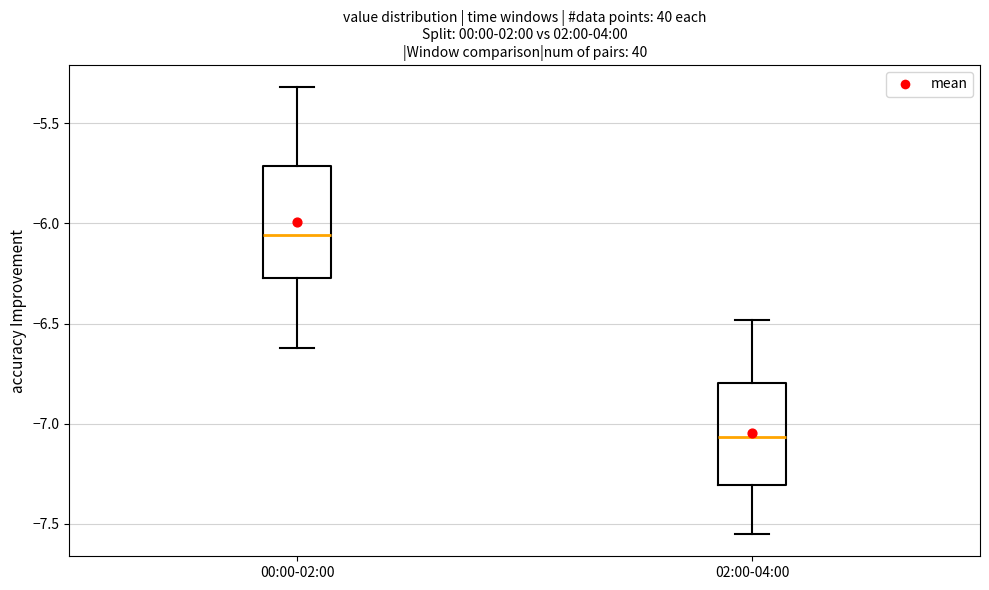

Where does the upper whisker of the box for 00:00-02:00 end on the y-axis? The values are not printed on the chart, so give them approximately, as read against the axis.

-5.30